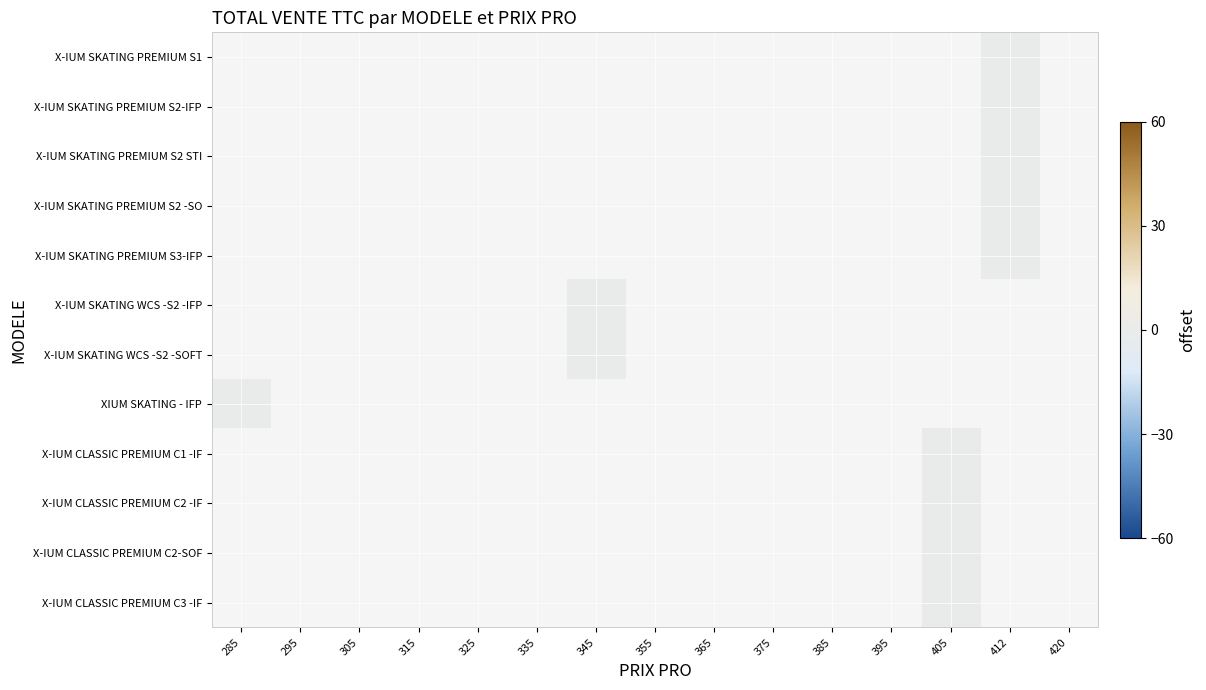

How many data points does each series have?

15